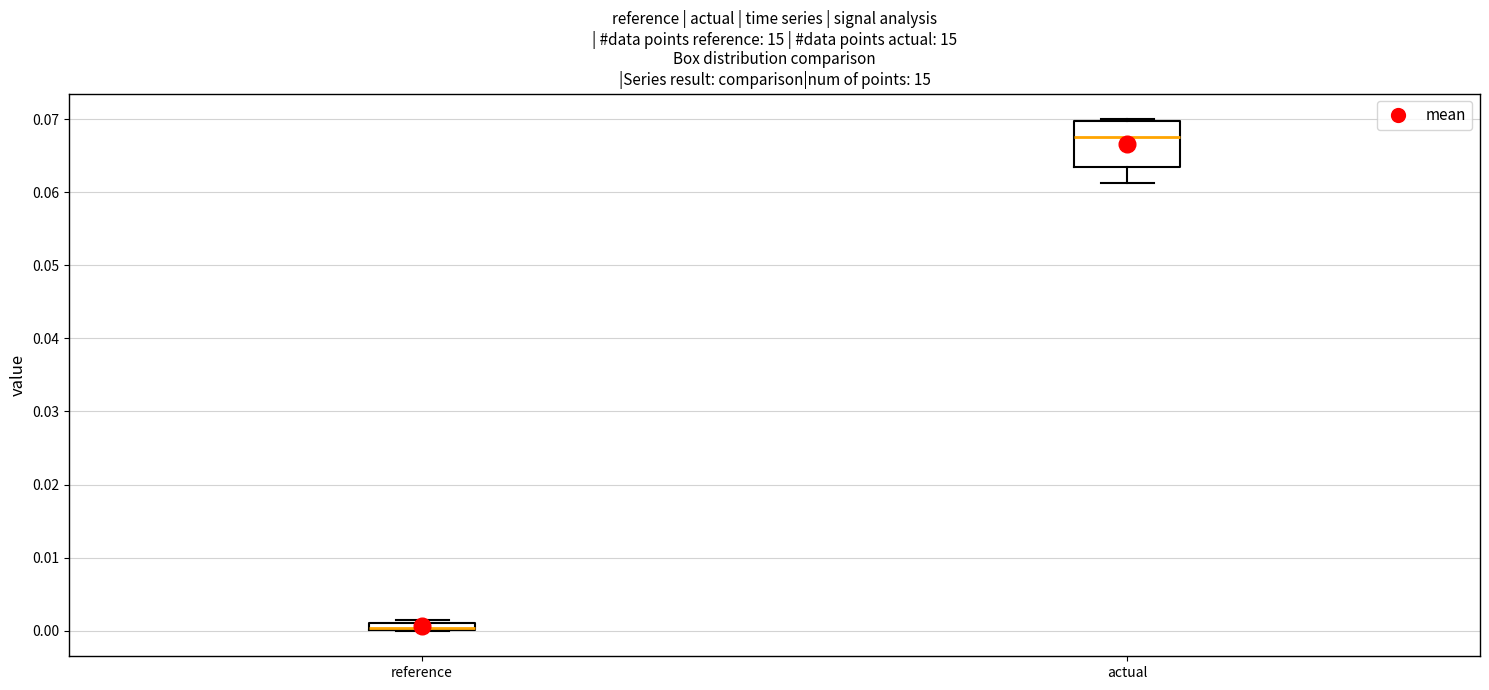

Comparing the boxes themselves (not the whiskers), which one is the tallest?

actual